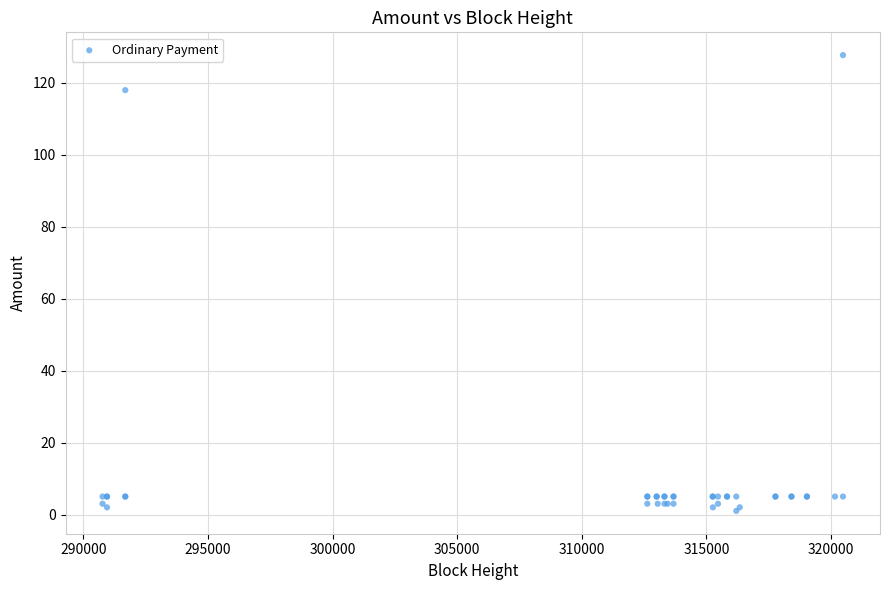

What Y value in the scatter plot is closest to 64?

118.0